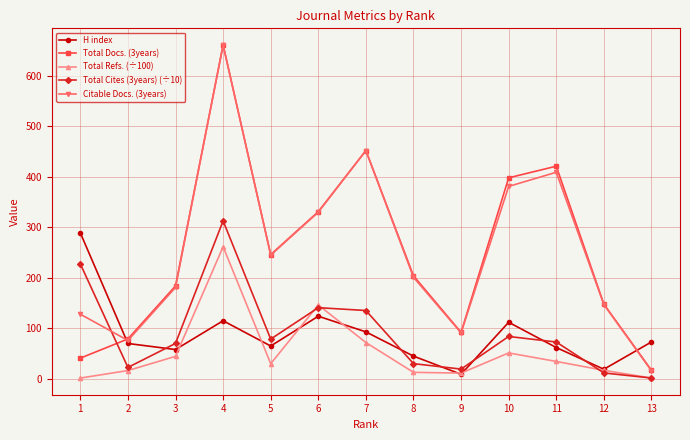

What is the maximum value shown in the chart?

661.0